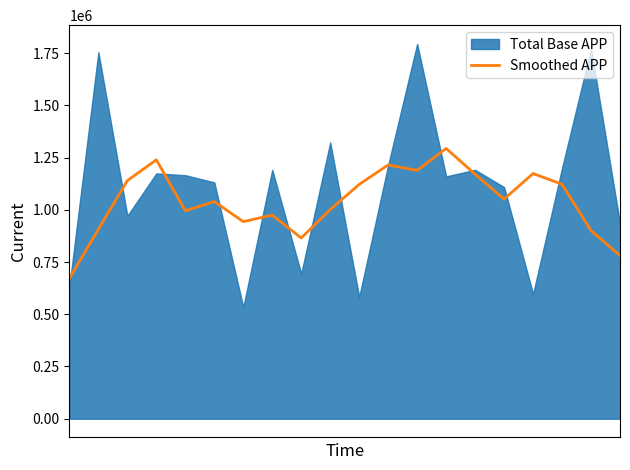

What is the change in value from 5 to 7?

-64578.5